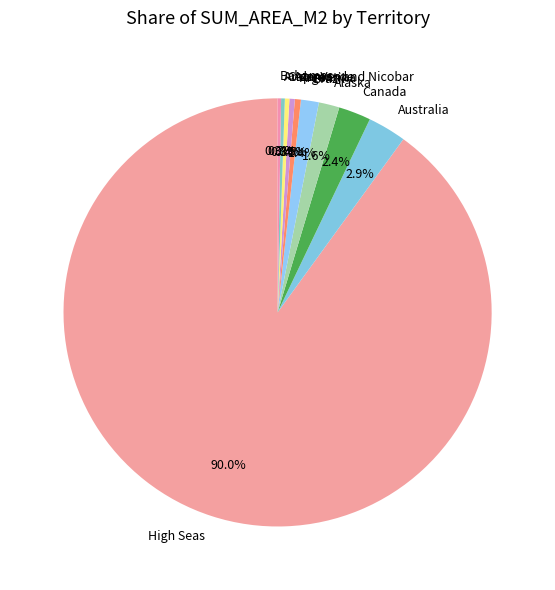

Between Australia and Argentina, which is larger?

Australia